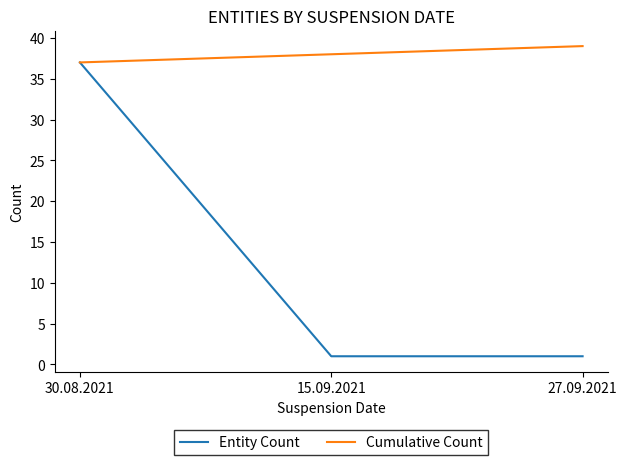

Is the value of Cumulative Count at 27.09.2021 greater than the value of Entity Count at 30.08.2021?

Yes